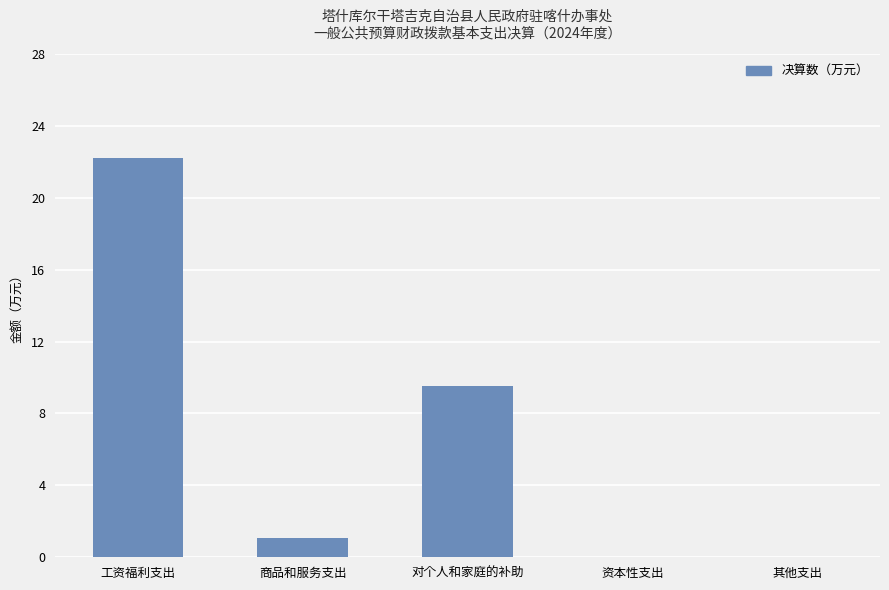

What is the sum of all values?

32.8